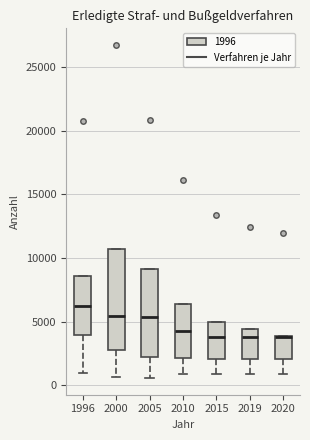

Reading left to right, transcribe this box plot: for each box, give where its median line is, the range the box spans, and where its two whiskers end, as read against the y-axis. The values are not printed on the chart, so give them approximately, as read against the axis.

1996: median 6500, box 4000 to 8500, whiskers 1000 to 8500
2000: median 5500, box 3000 to 10500, whiskers 500 to 10500
2005: median 5500, box 2000 to 9000, whiskers 500 to 9000
2010: median 4000, box 2000 to 6500, whiskers 1000 to 6500
2015: median 4000, box 2000 to 5000, whiskers 1000 to 5000
2019: median 4000, box 2000 to 4500, whiskers 1000 to 4500
2020: median 4000, box 2000 to 4000, whiskers 1000 to 4000